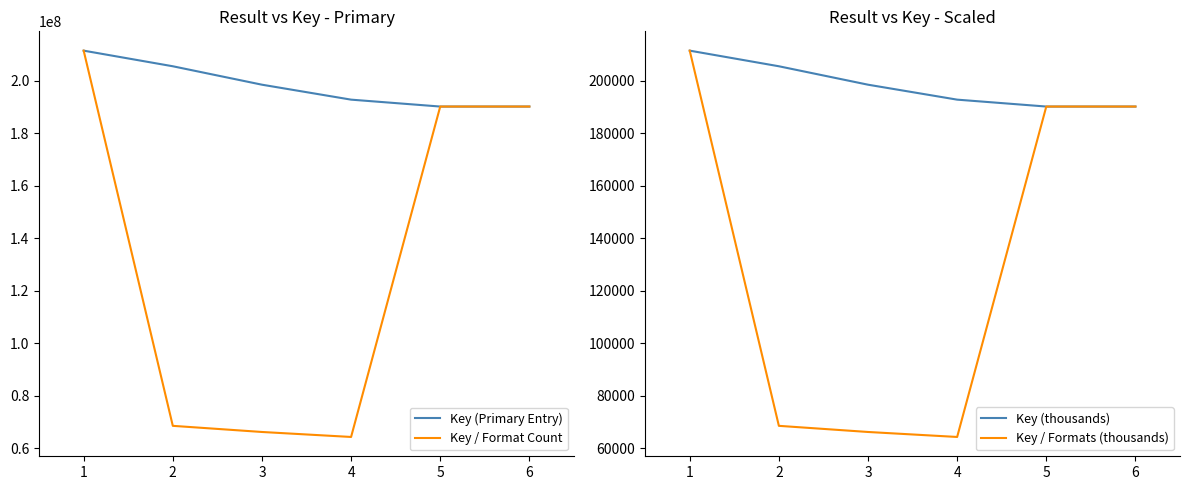

In Key / Formats (thousands), how many points are lower than both neighbors (excluding endpoints)?

1